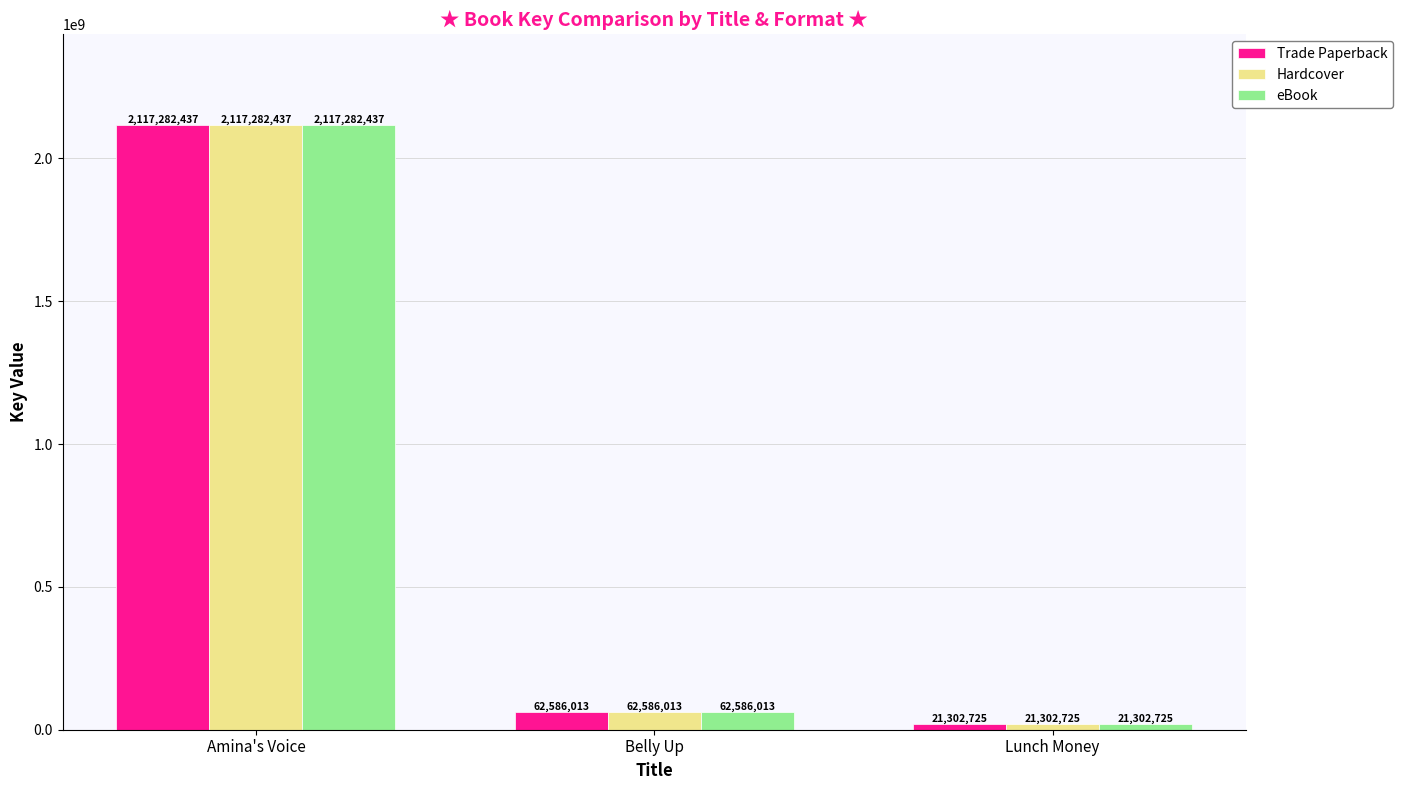

How many data points does each series have?

3